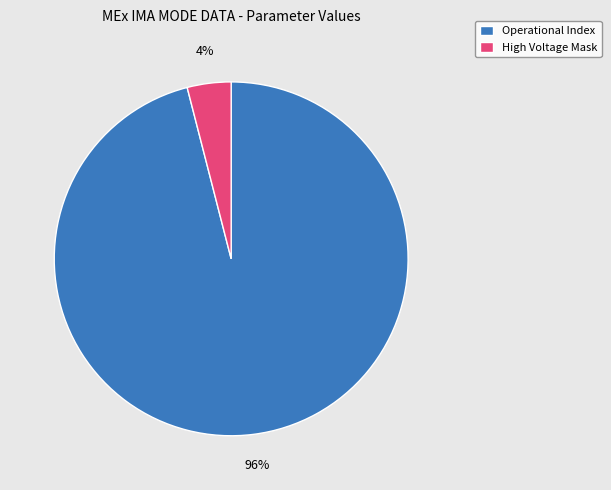

Rank the categories by value from lowest to highest.

High Voltage Mask, Operational Index